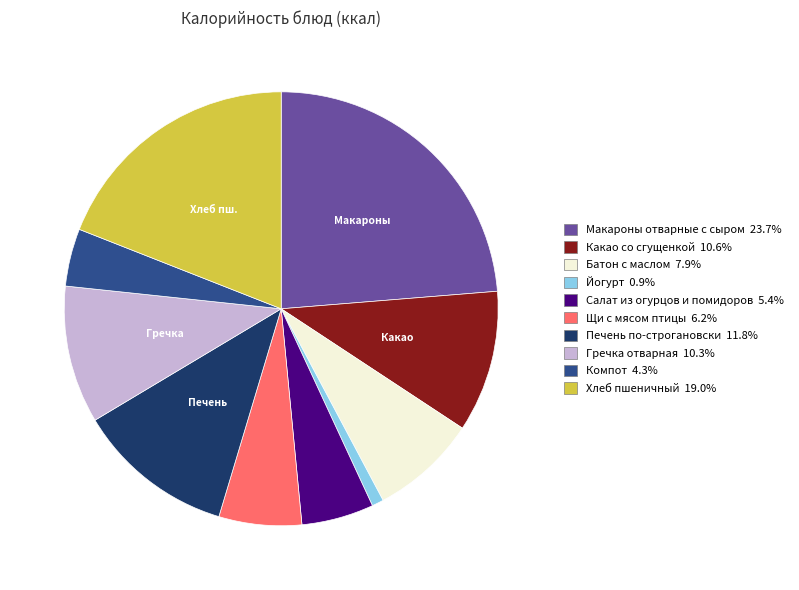

True or false: Щи с мясом птицы accounts for 6% of the total.

True